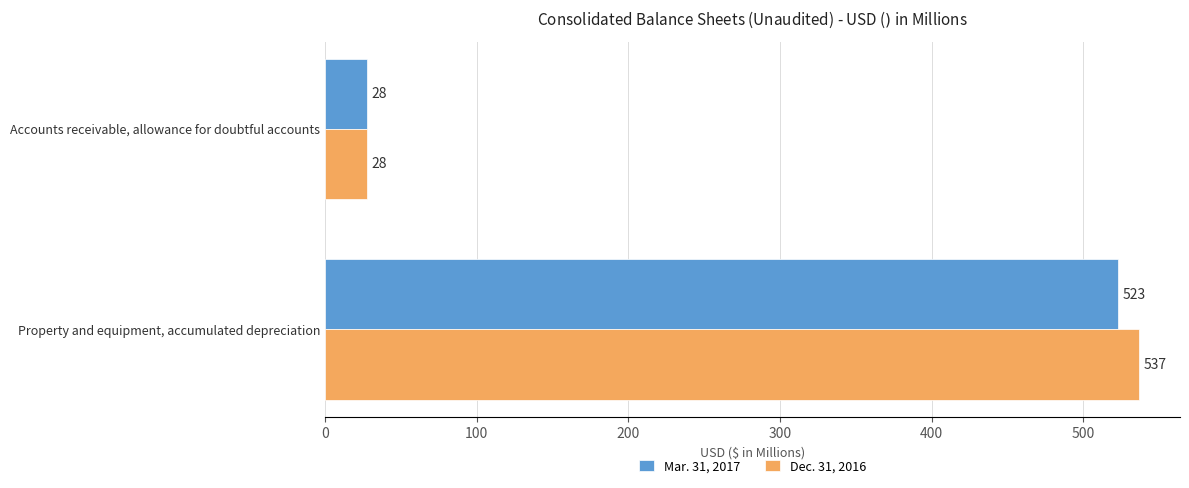

What is the sum of all Dec. 31, 2016 values?

565